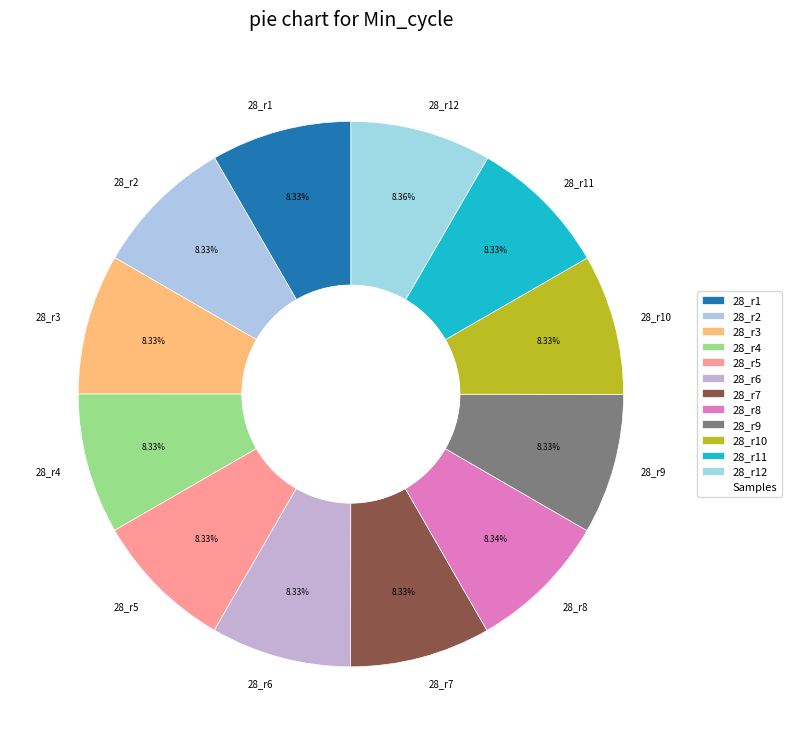

Approximately how many times larger is the value at 28_r11 compared to 28_r8?

1.0